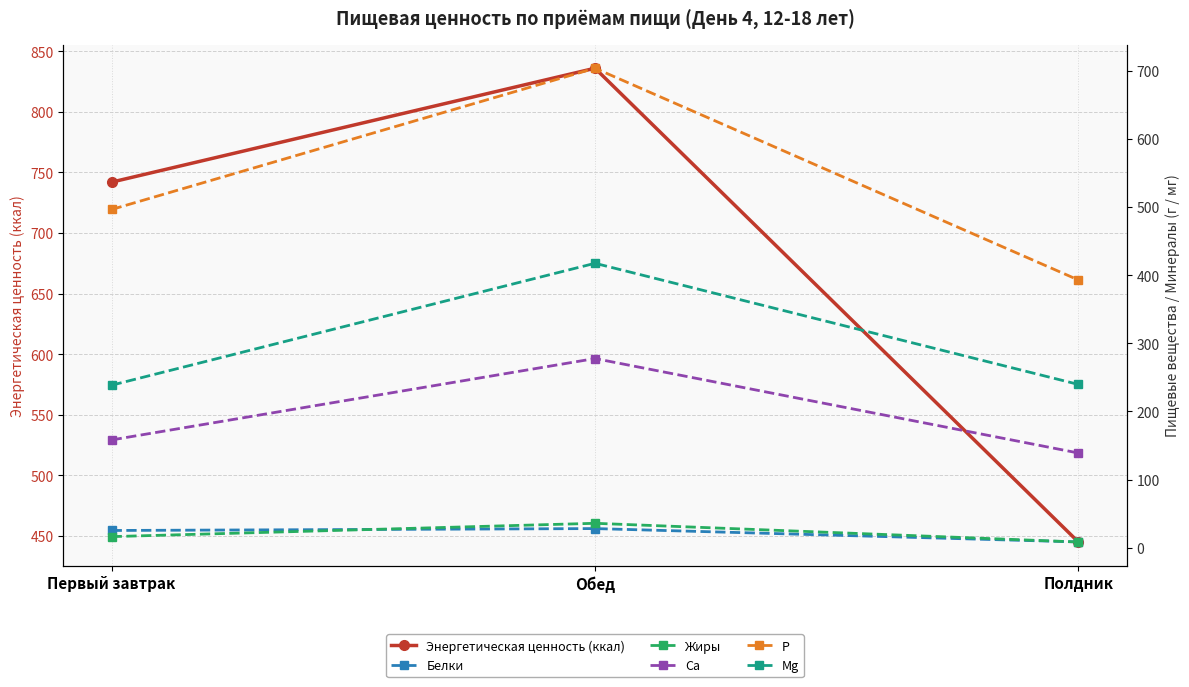

The value of P at Обед is 216.7. True or false?

False